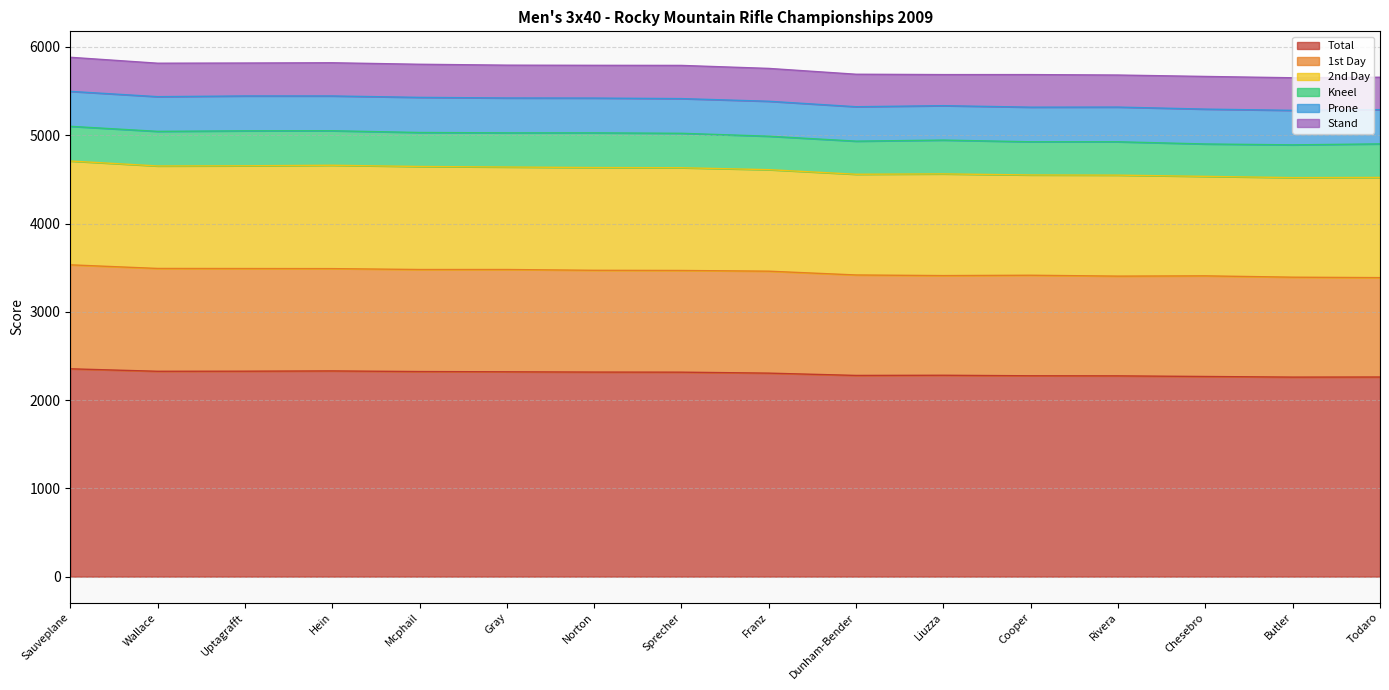

The Prone series shows 610 at Todaro. True or false?

False